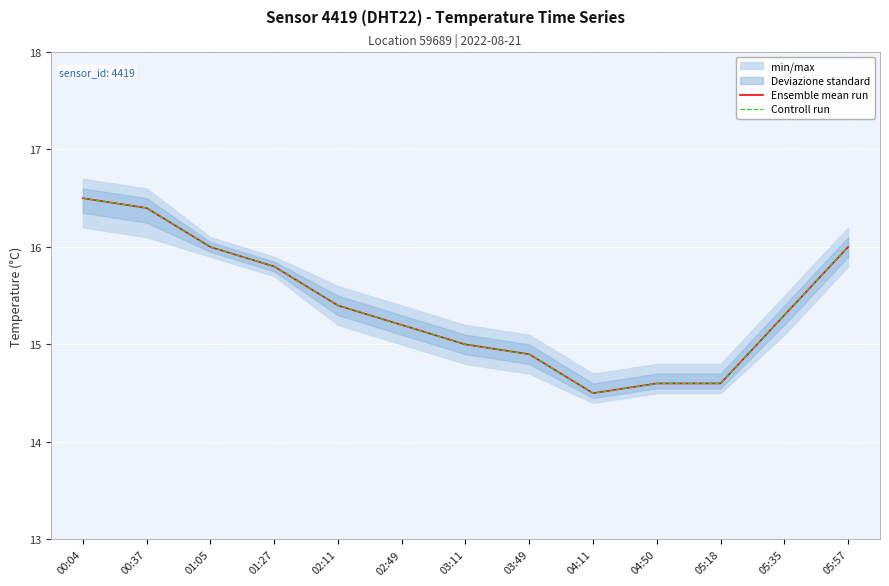

What is the minimum value shown in the chart?

14.5